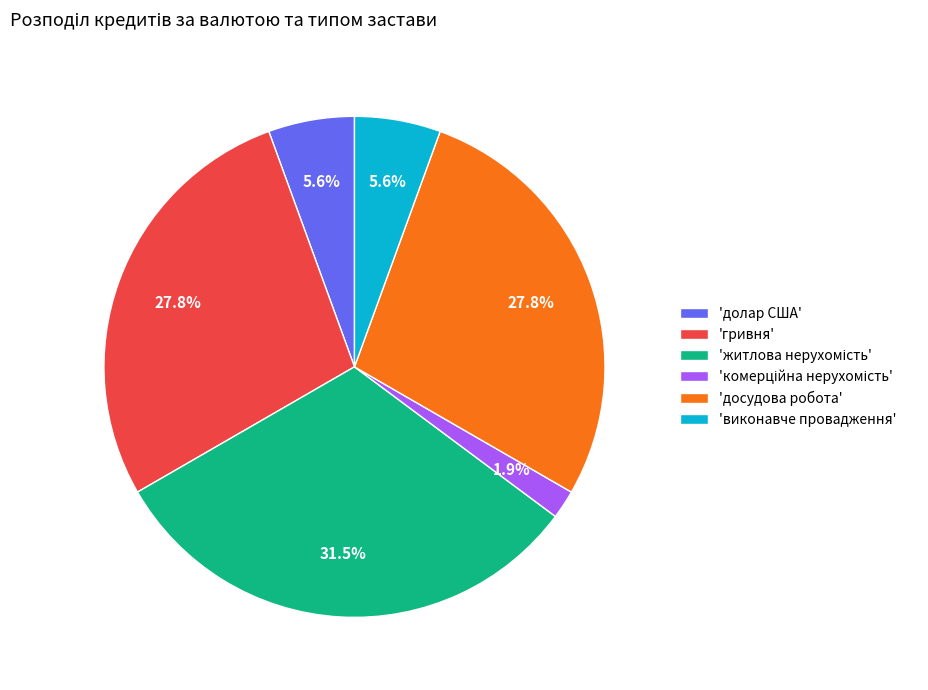

Does any single category account for the majority?

No